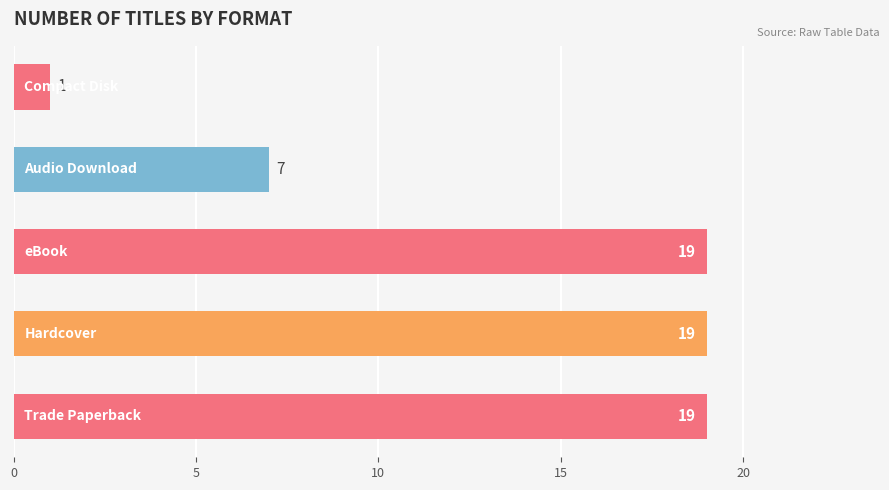

What is the average value?

13